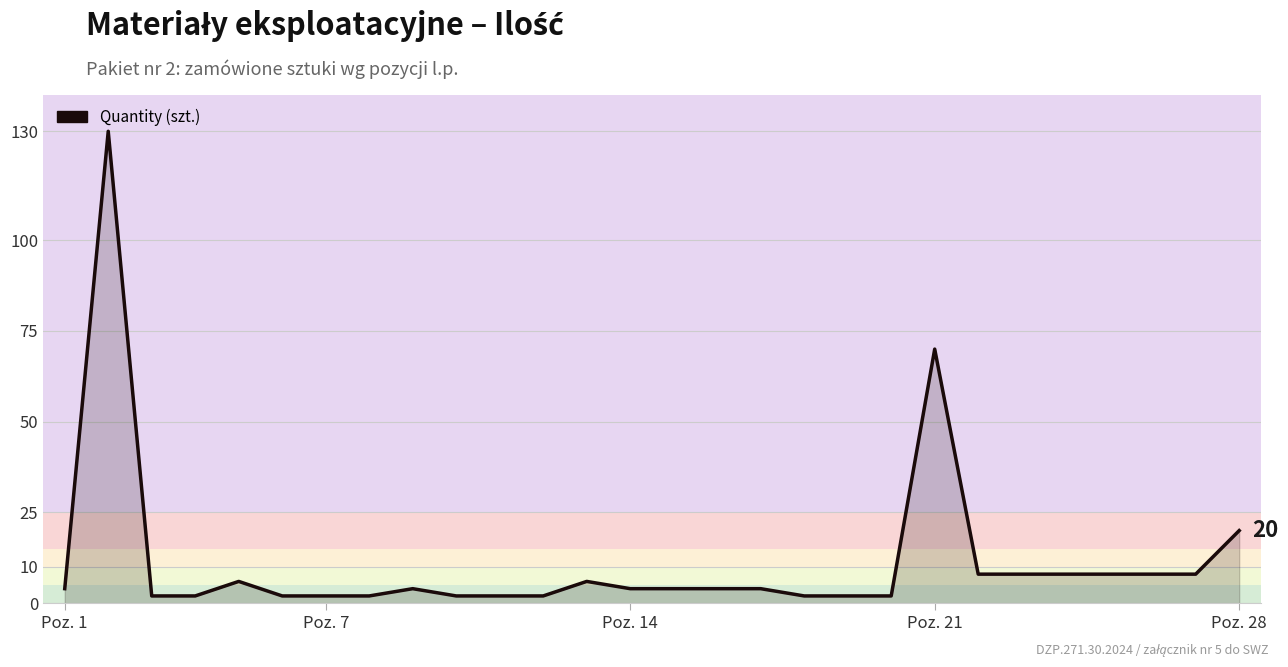

What is the difference between the maximum and minimum values?

128